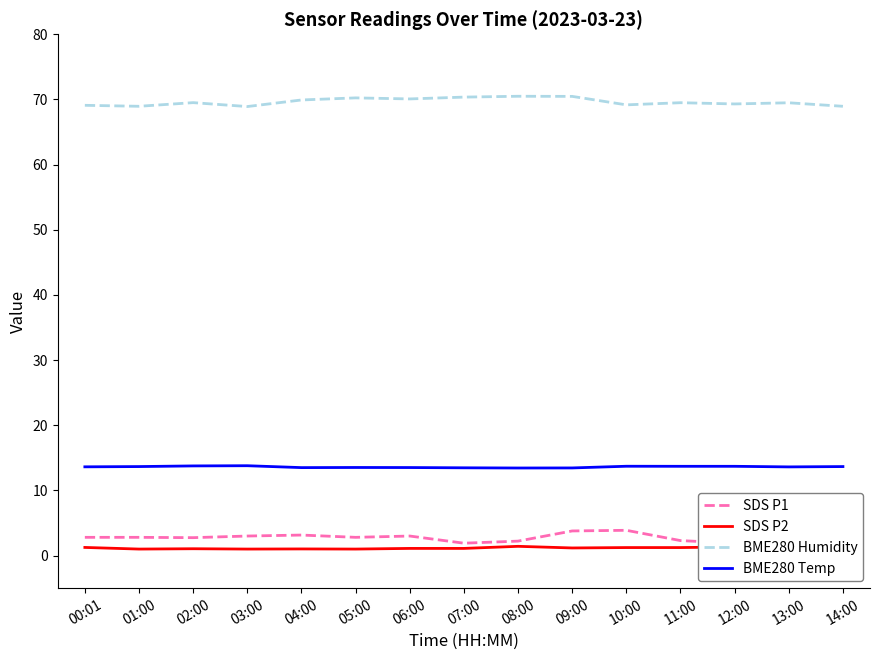

Which category has the lowest value in the SDS P2 series?

01:00